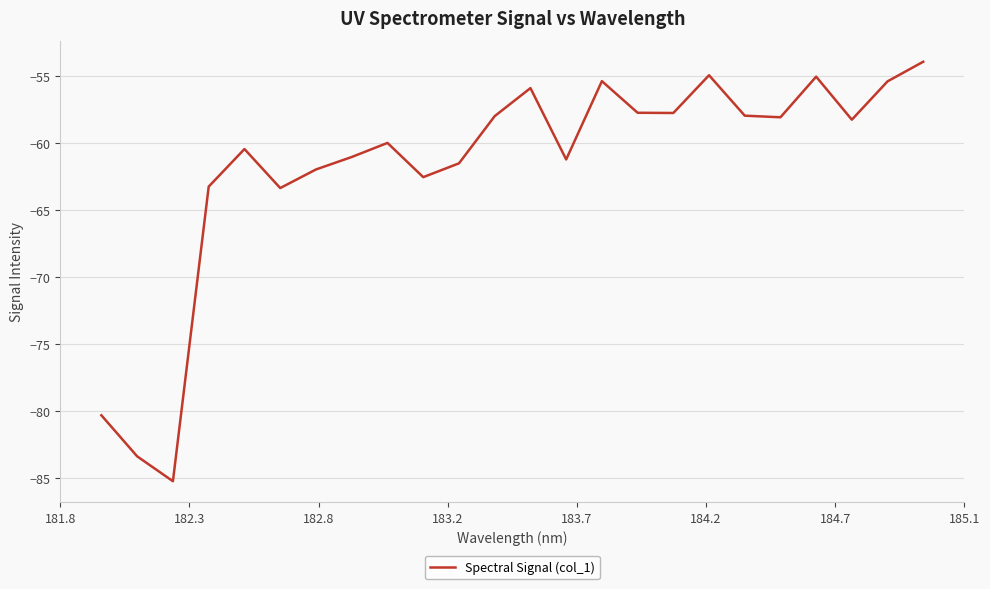

What is the greatest value displayed?

-53.9